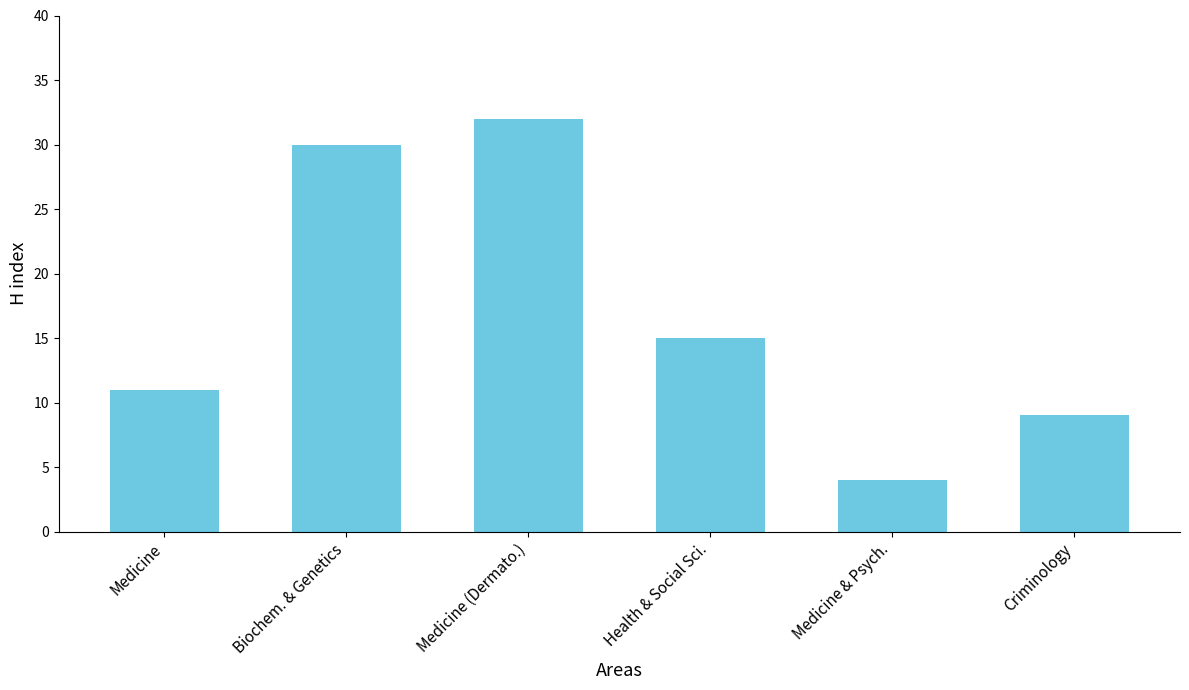

Approximately how many times larger is the value at Criminology compared to Medicine (Dermato.)?

0.3